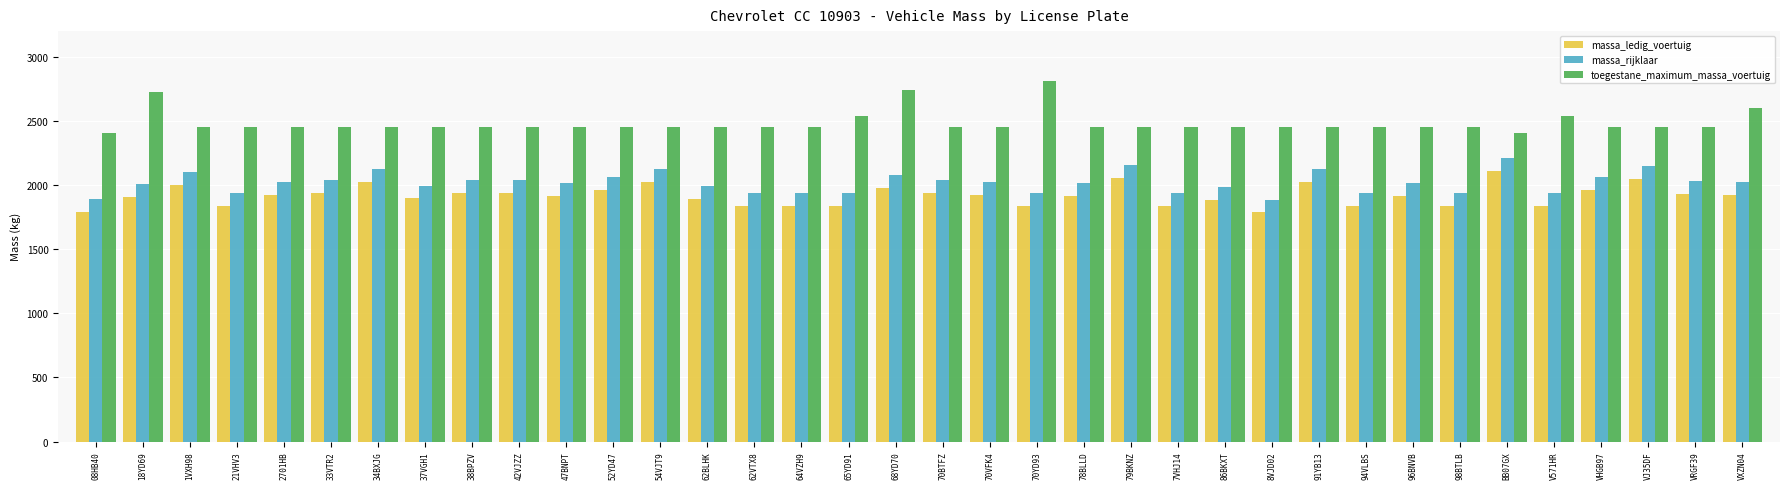

How many categories are shown in the chart?

36